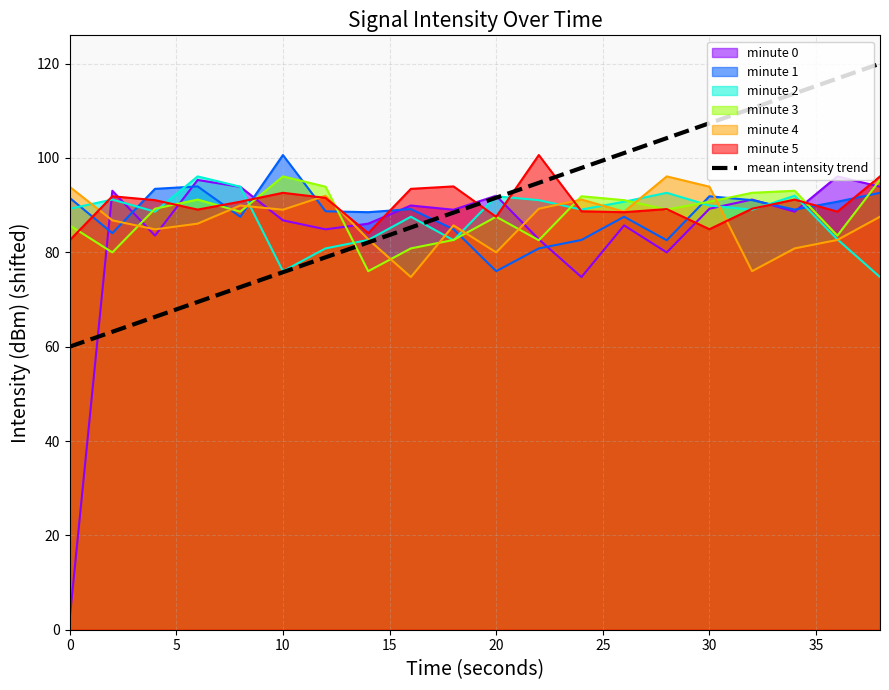

Is it true that the value at 0 is 83.8?

False